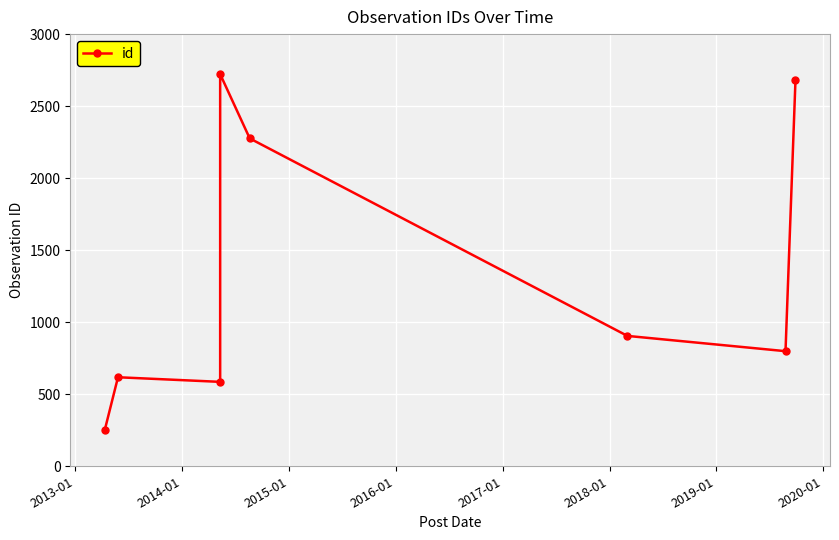

How many categories are shown in the chart?

8